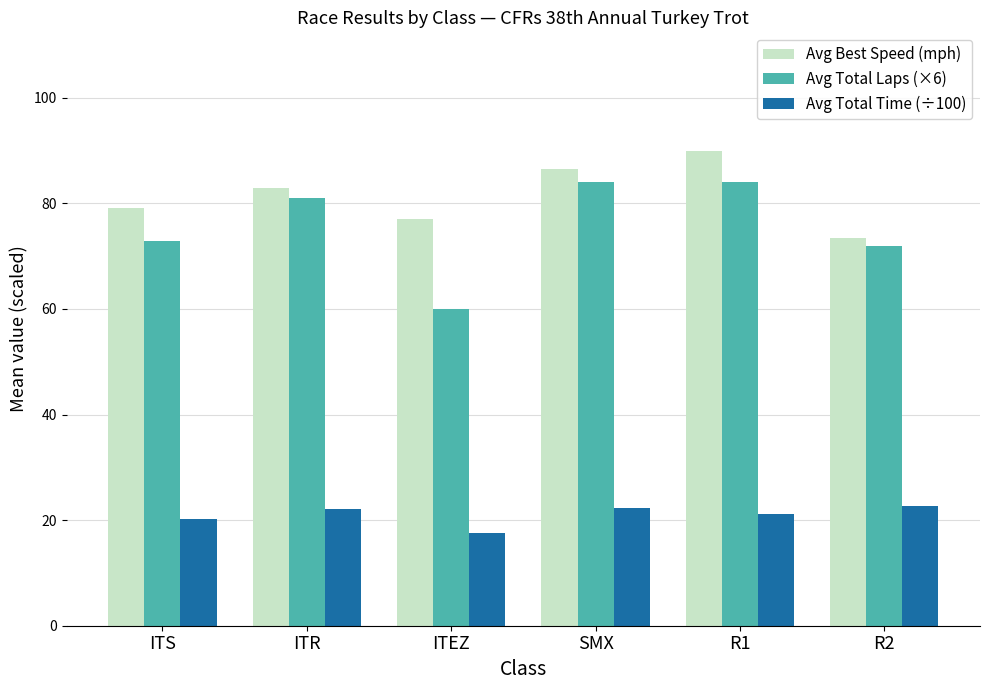

What value does the Avg Total Time (÷100) series have at R1?

21.2